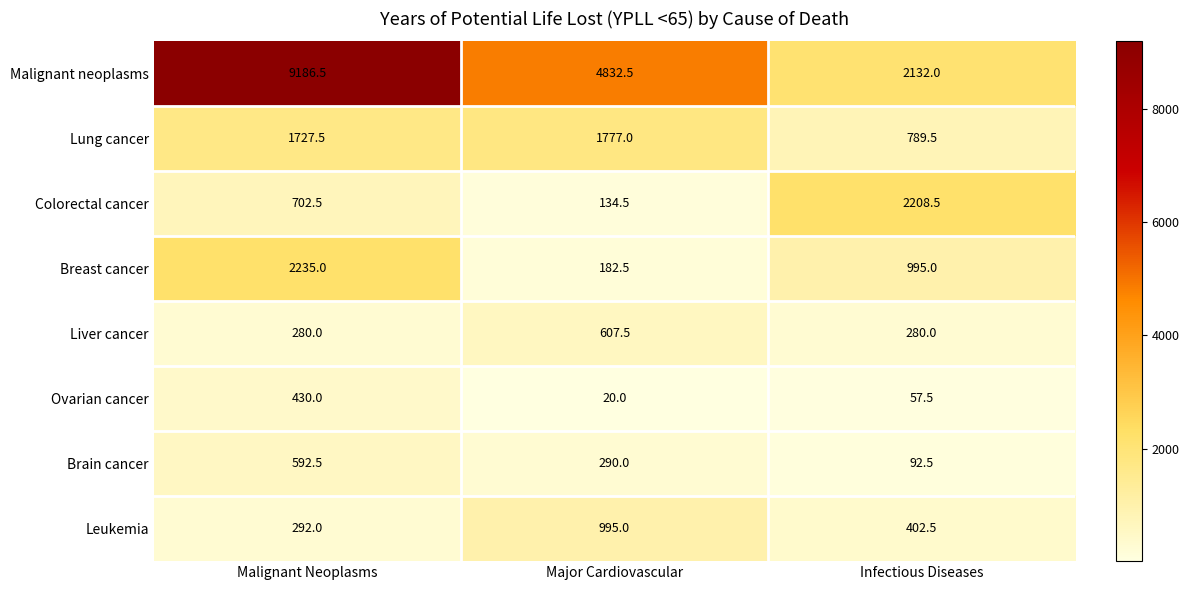

Is it true that Brain cancer equals 290.0 at Major Cardiovascular?

True